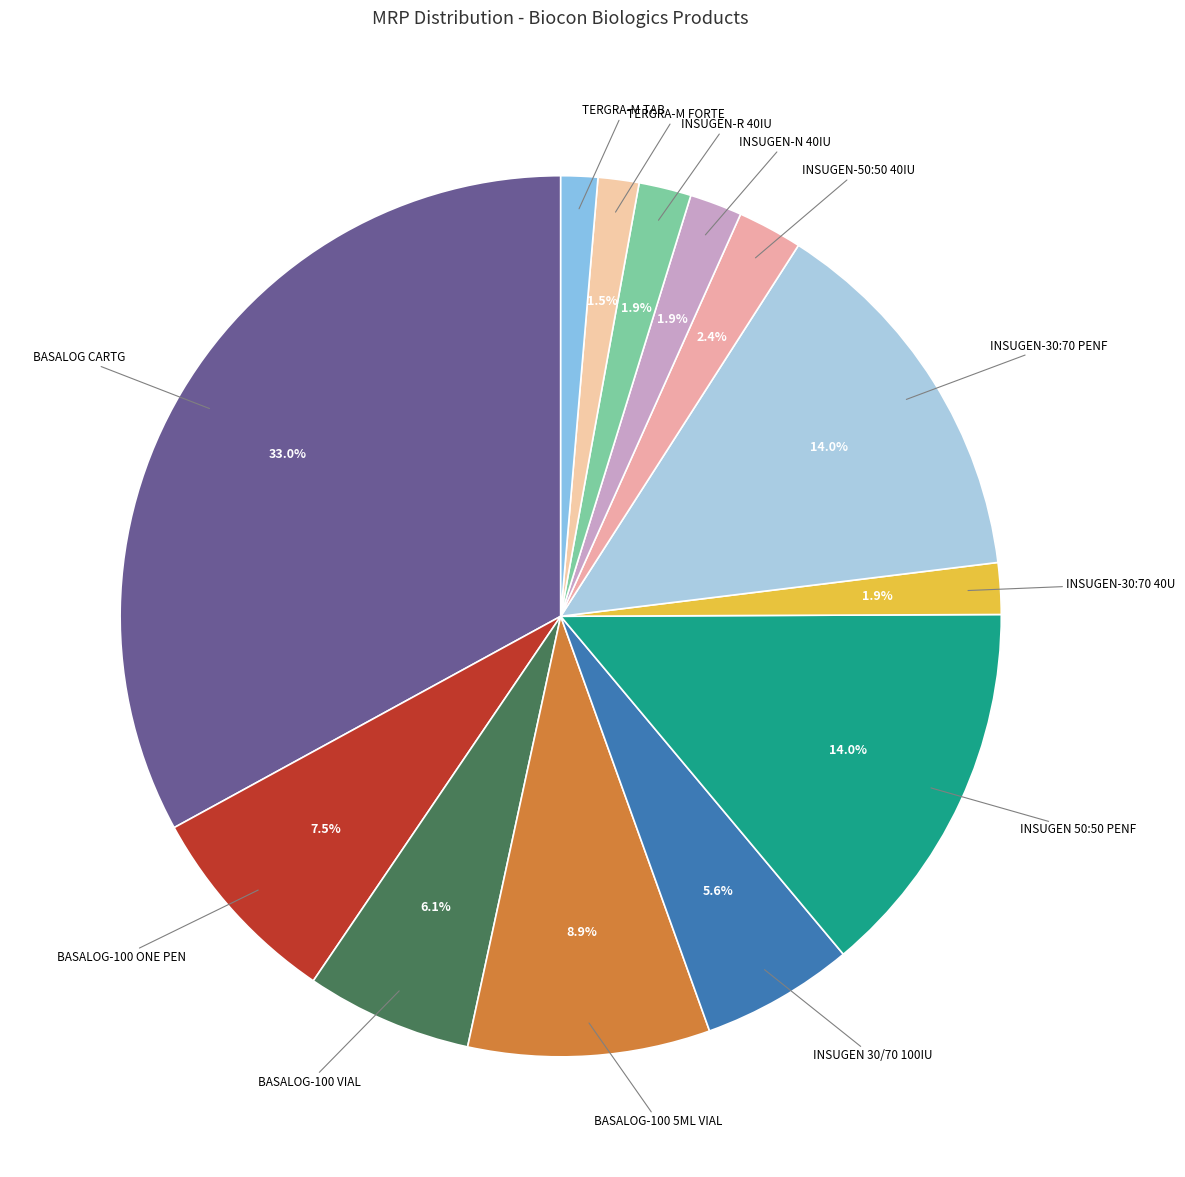

Is there a majority slice in this chart?

No